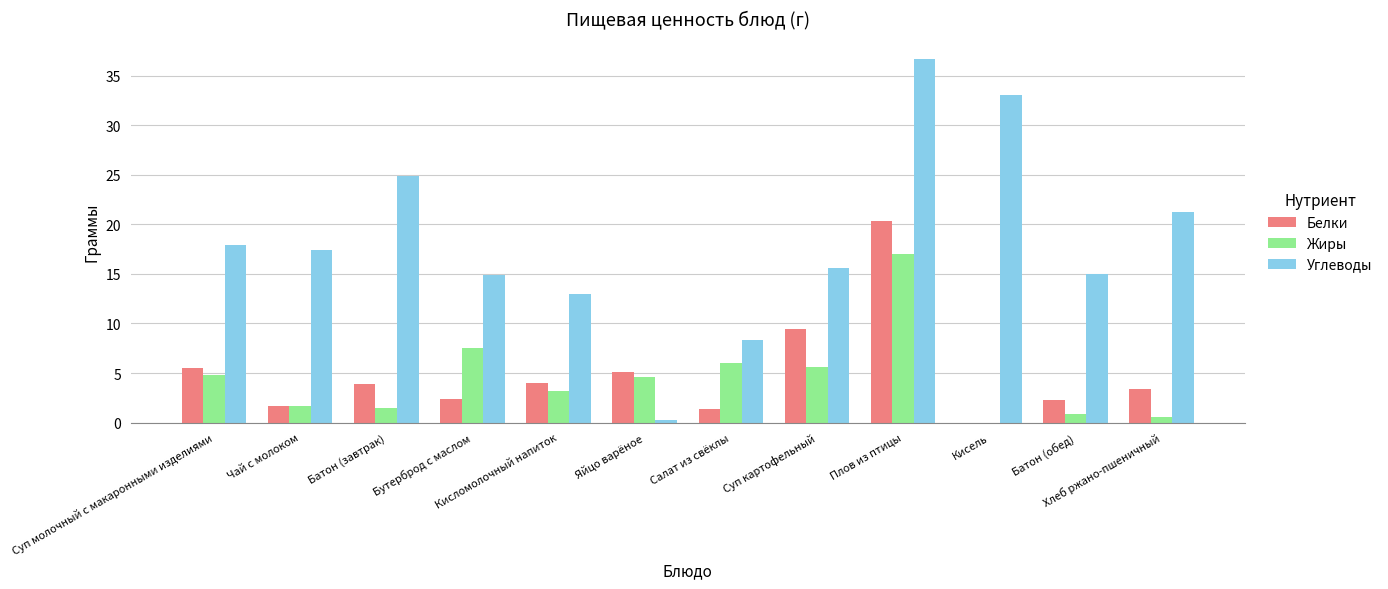

Which series changed the most between Суп молочный с макаронными изделиями and Кисломолочный напиток?

Углеводы